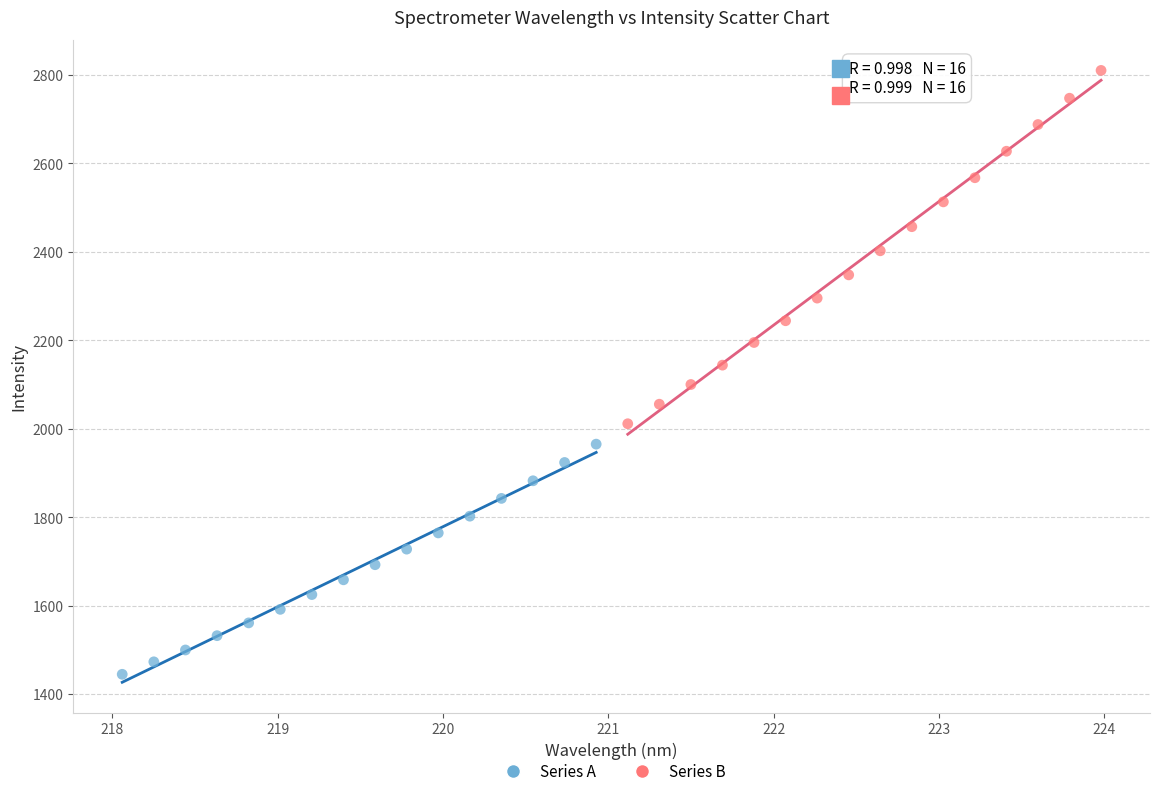

Which series has the largest Y range (max minus min)?

Series B